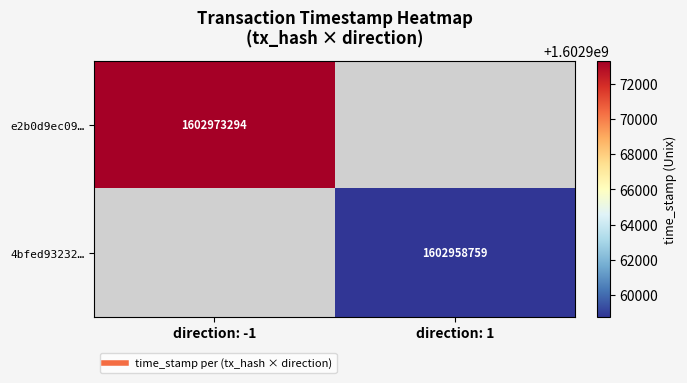

Rank the categories by 4bfed93232… value from lowest to highest.

direction: -1, direction: 1